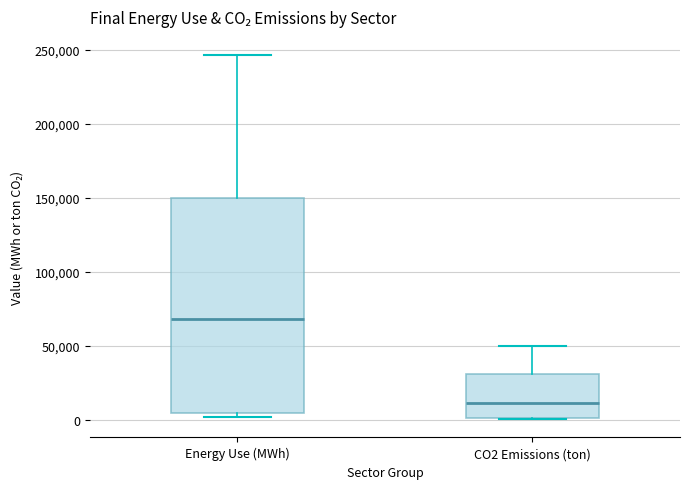

Comparing the boxes themselves (not the whiskers), which one is the tallest?

Energy Use (MWh)